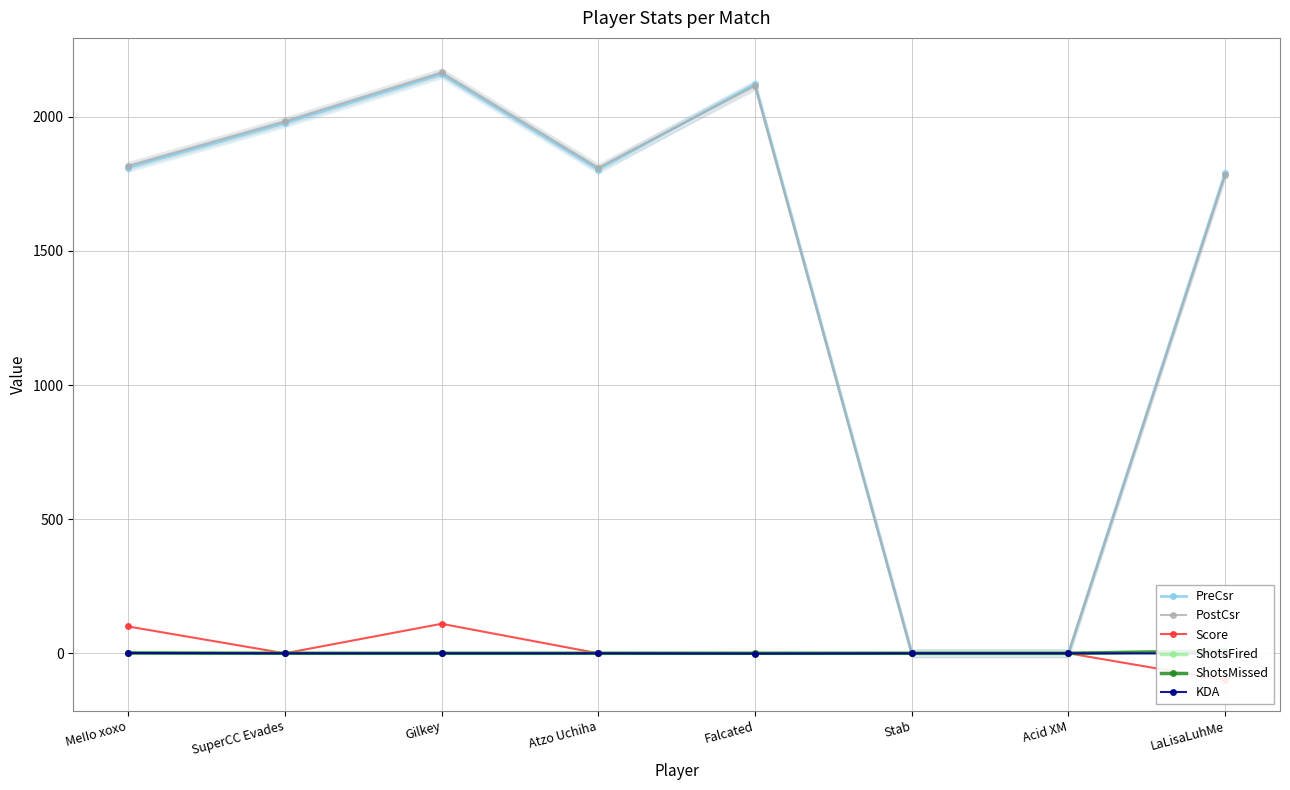

What is the value of the PreCsr point at the 8th from the left?

1791